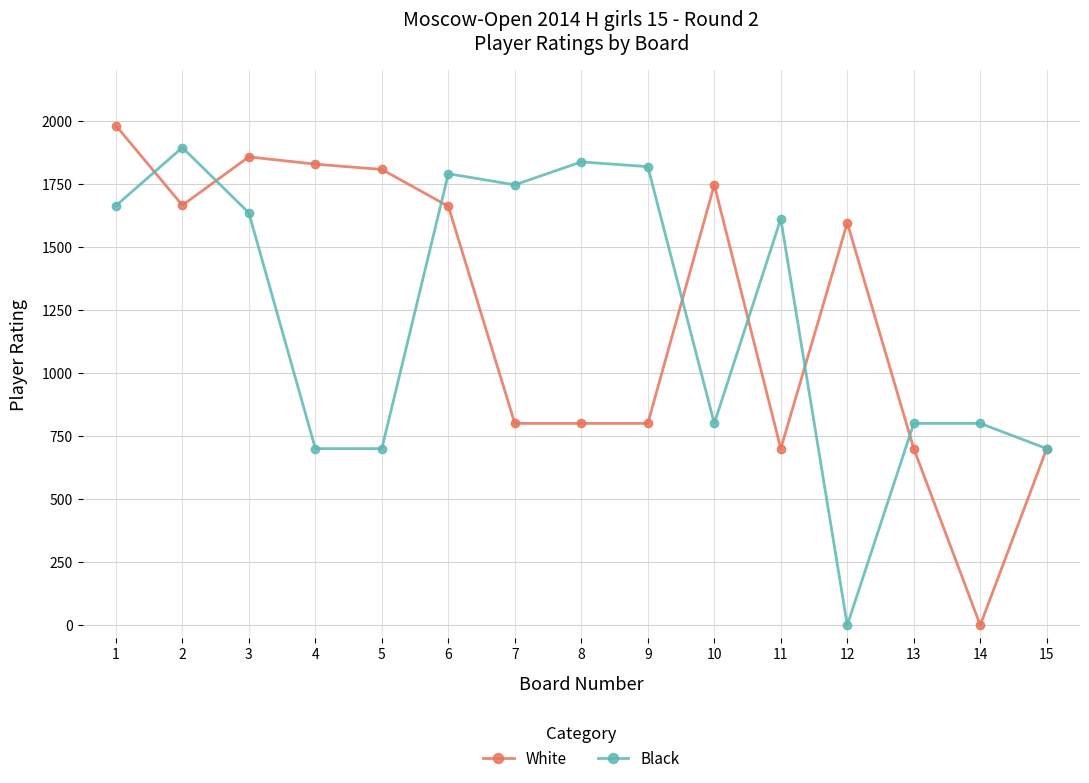

What is the value of the White point at the 8th from the left?

800